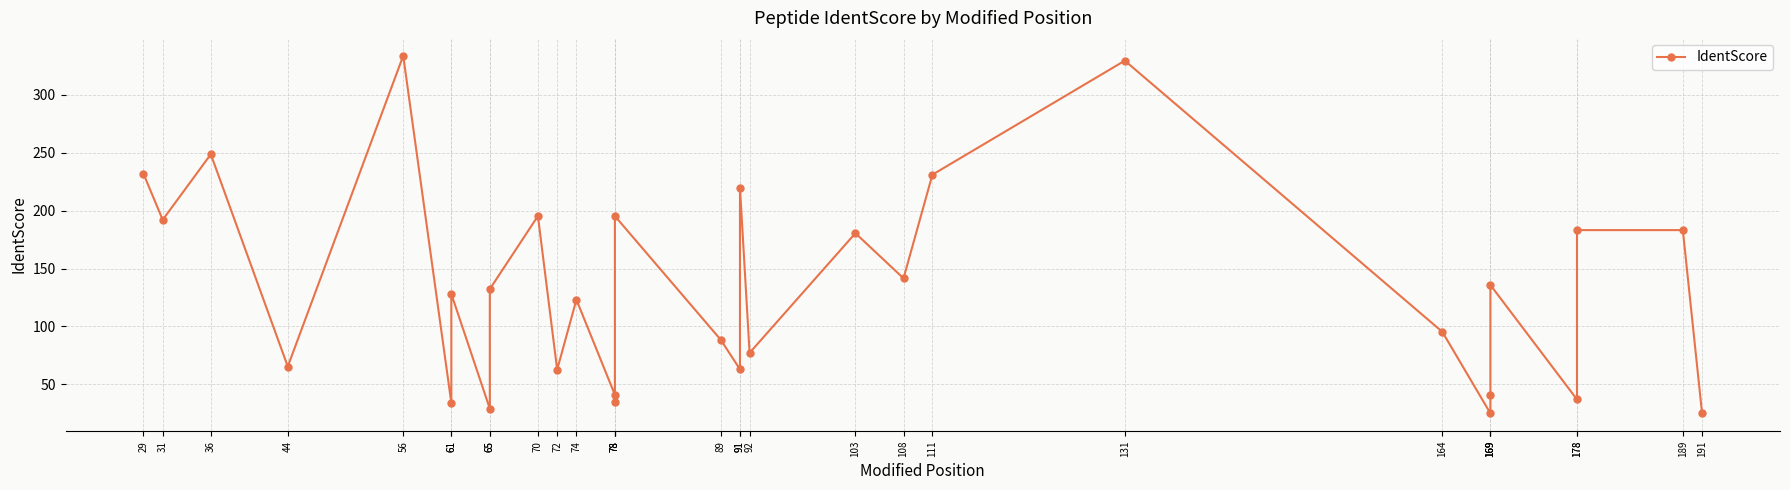

How many values are below 128?

15